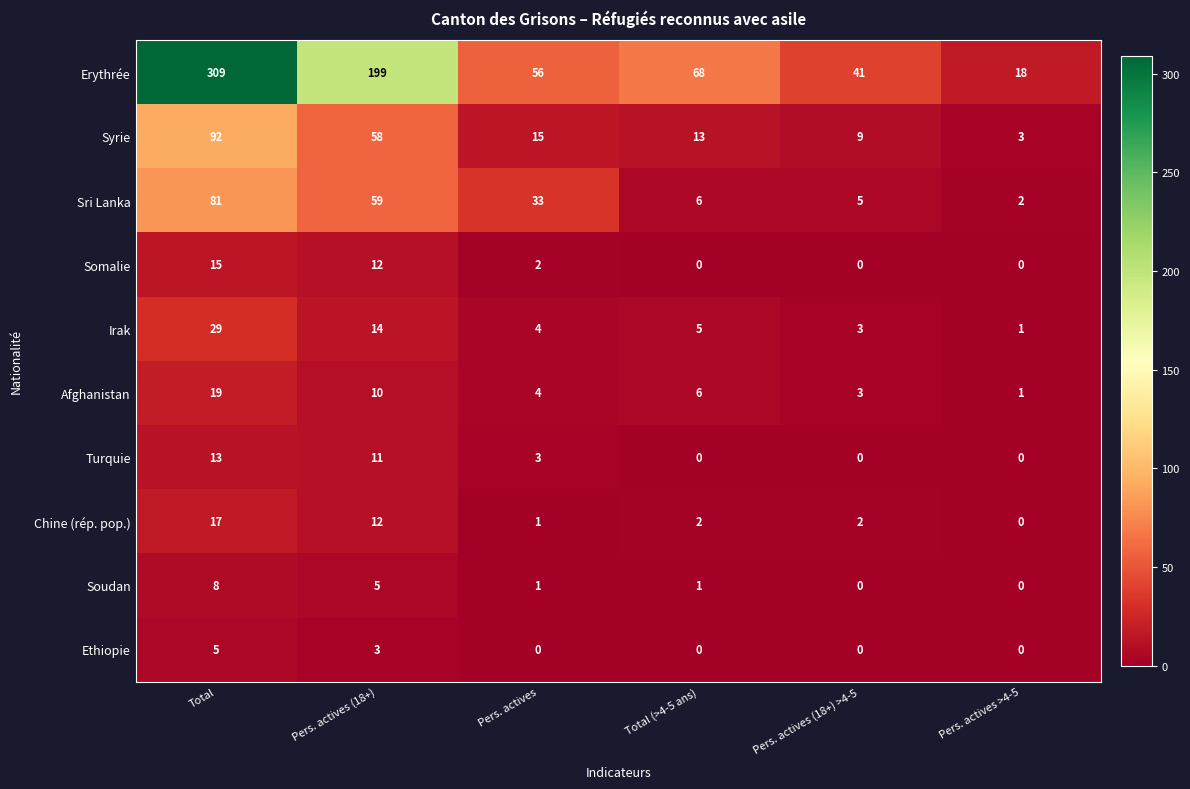

Rank the categories by Irak value from lowest to highest.

Pers. actives >4-5, Pers. actives (18+) >4-5, Pers. actives, Total (>4-5 ans), Pers. actives (18+), Total